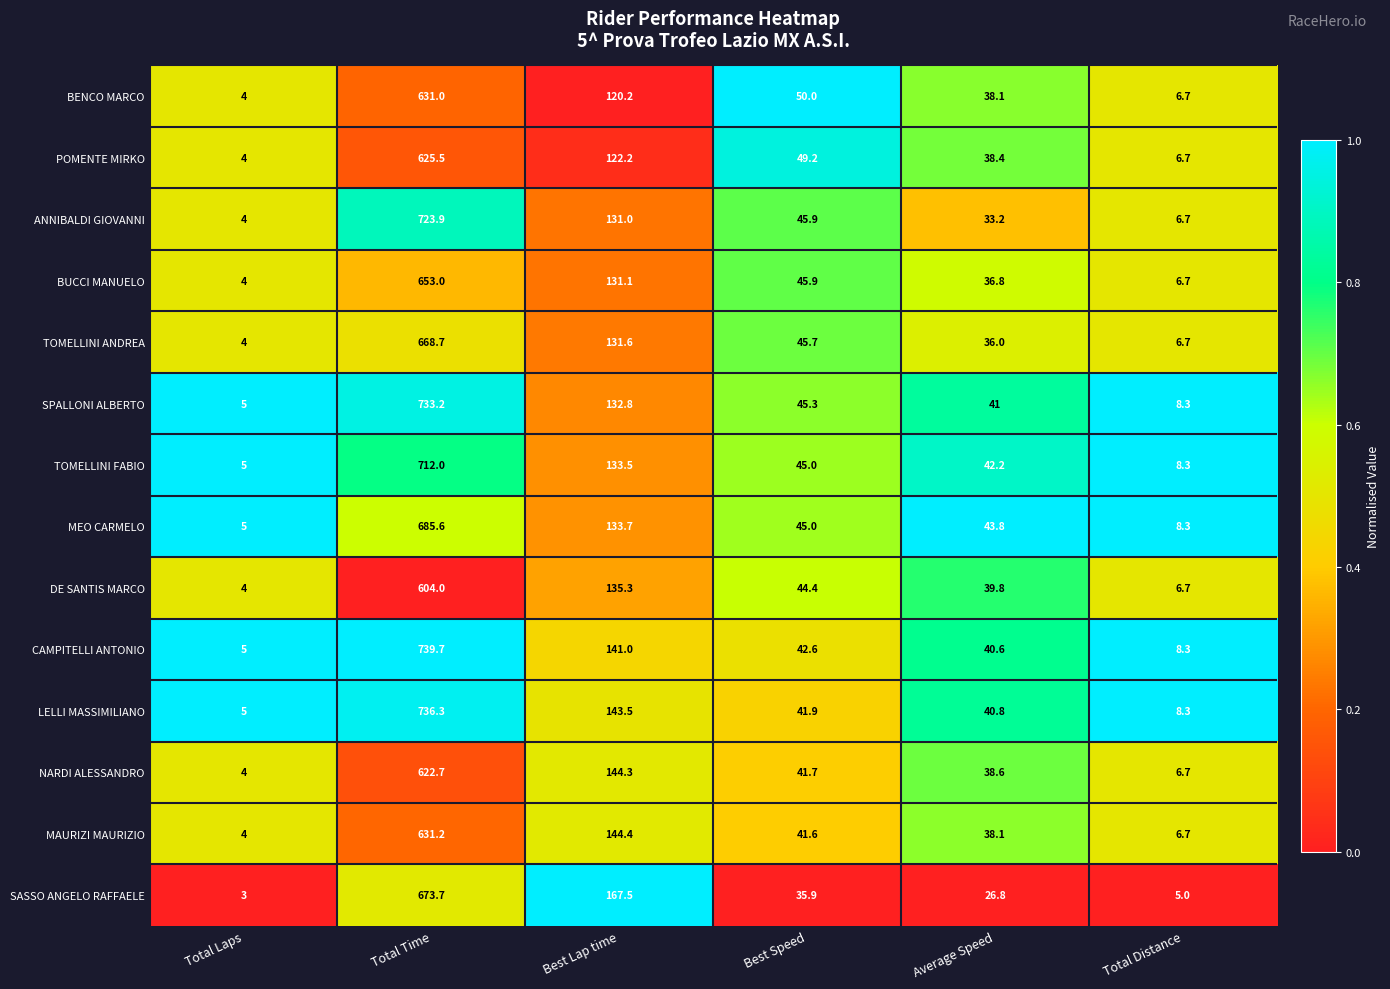

Which series has the largest range (max minus min)?

CAMPITELLI ANTONIO